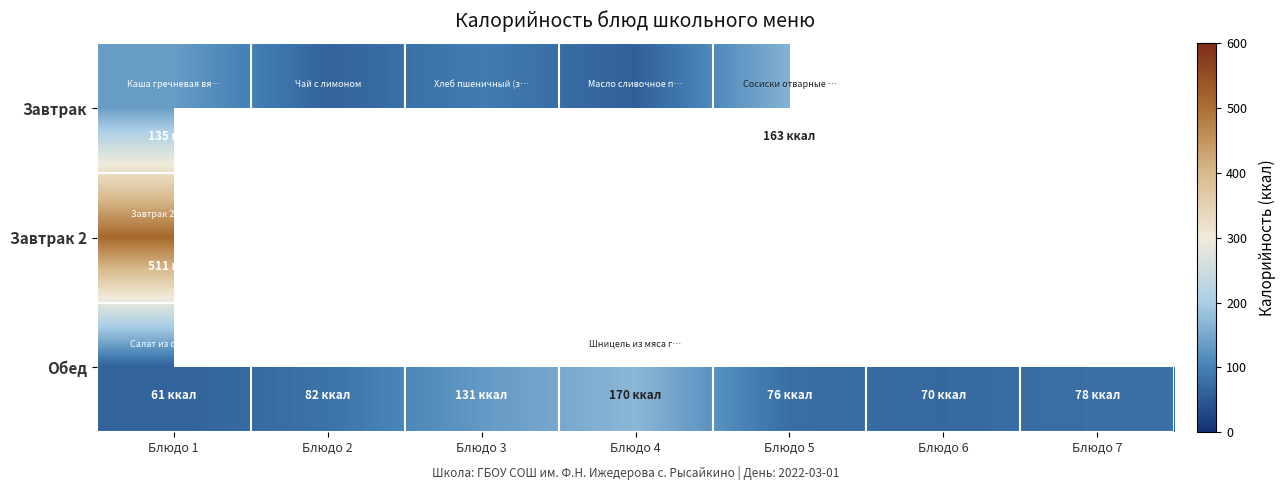

At which category is the sum across all series the highest?

Блюдо 1